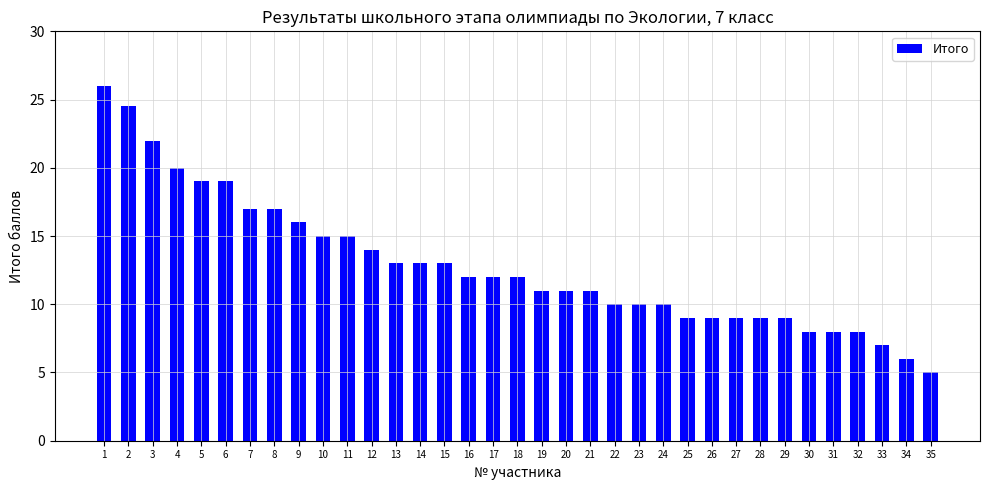

Which has a higher value, 5 or 10?

5